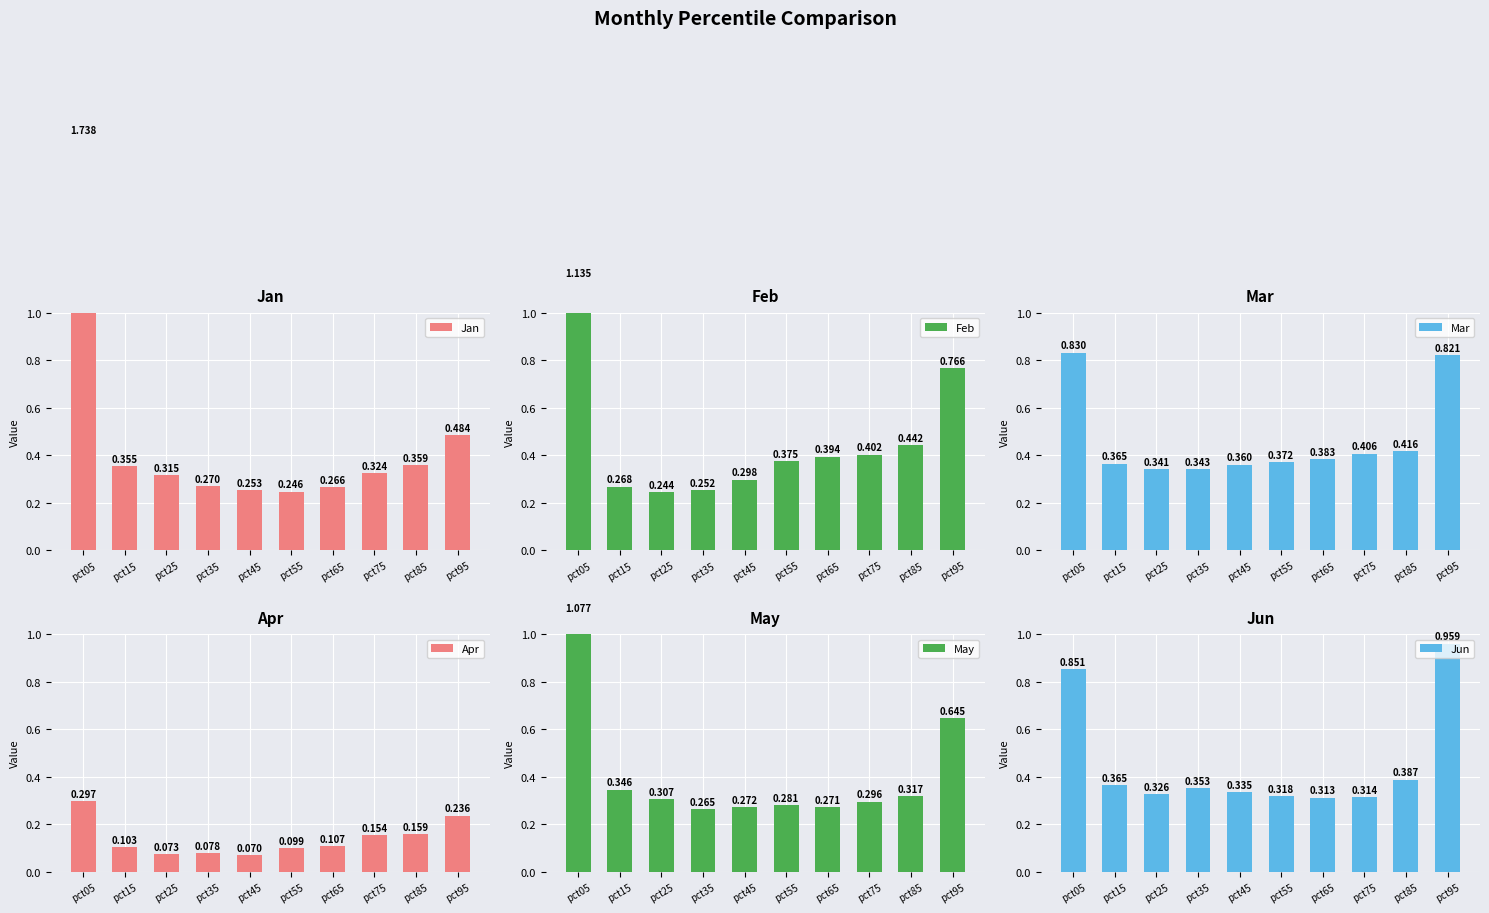

Rank the categories by Apr value from highest to lowest.

pct05, pct95, pct85, pct75, pct65, pct15, pct55, pct35, pct25, pct45